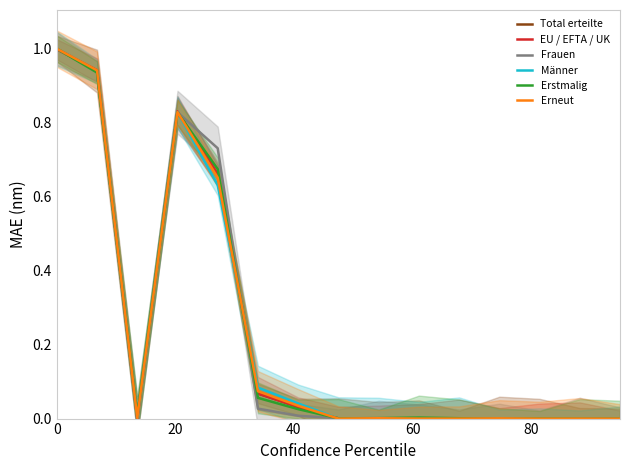

Which has a higher value, 20 or 60?

20